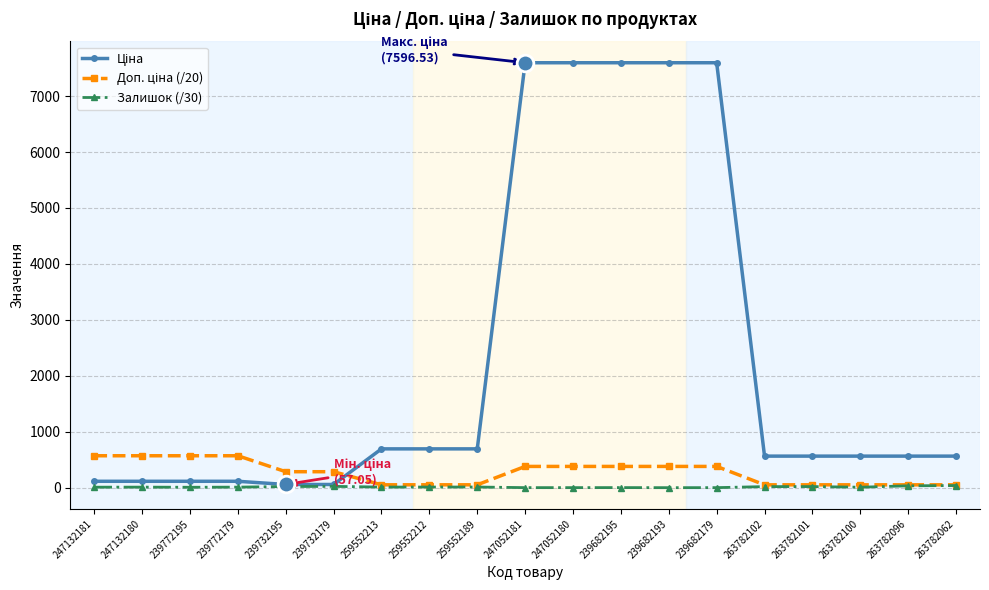

What is the approximate value of Залишок (/30) at 239682179?

0.6